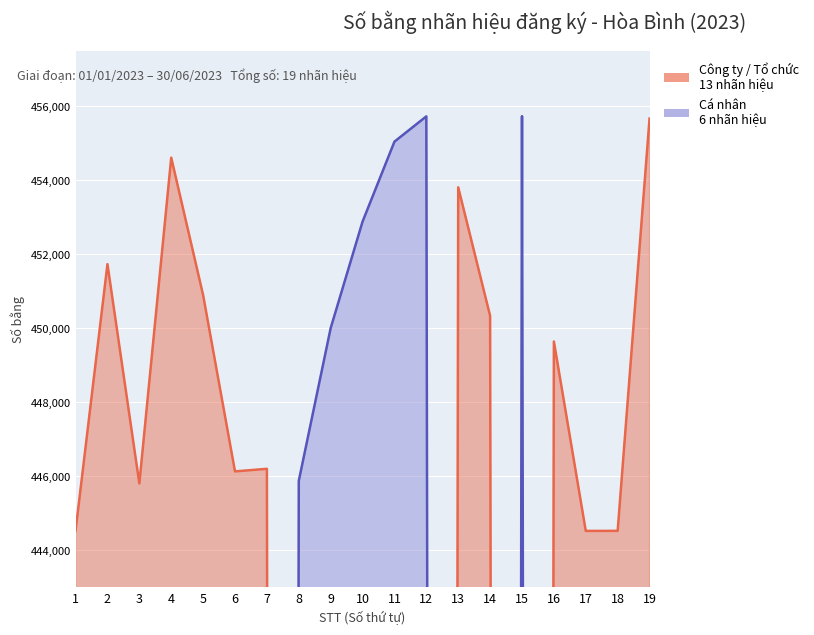

What is the maximum value shown in the chart?

455726